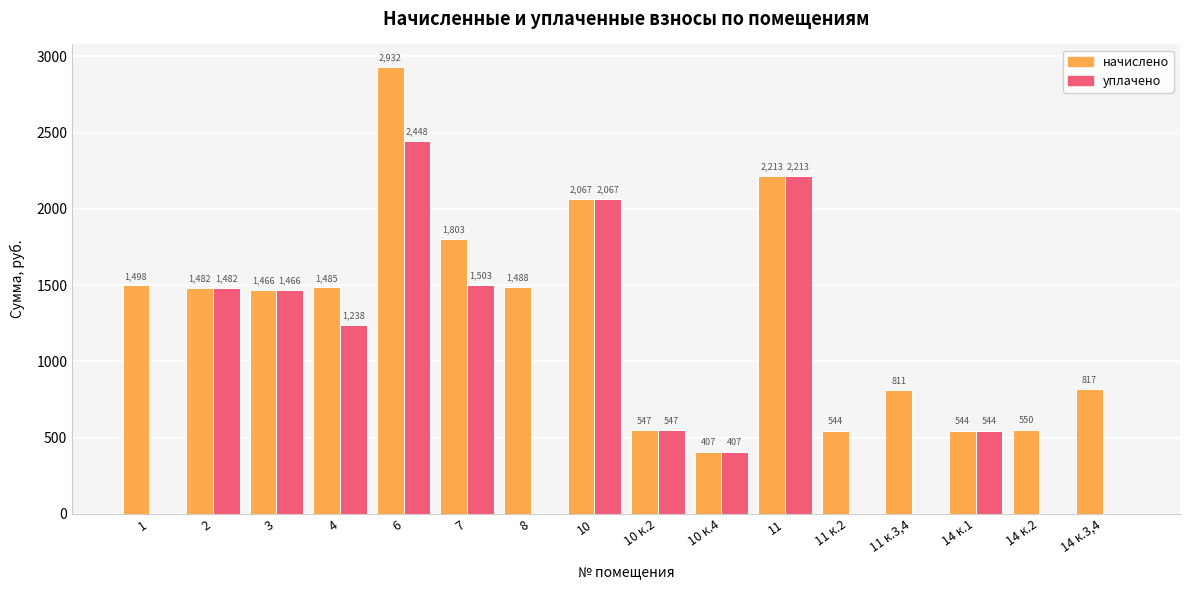

Which series changed the most between 8 and 10 к.4?

начислено